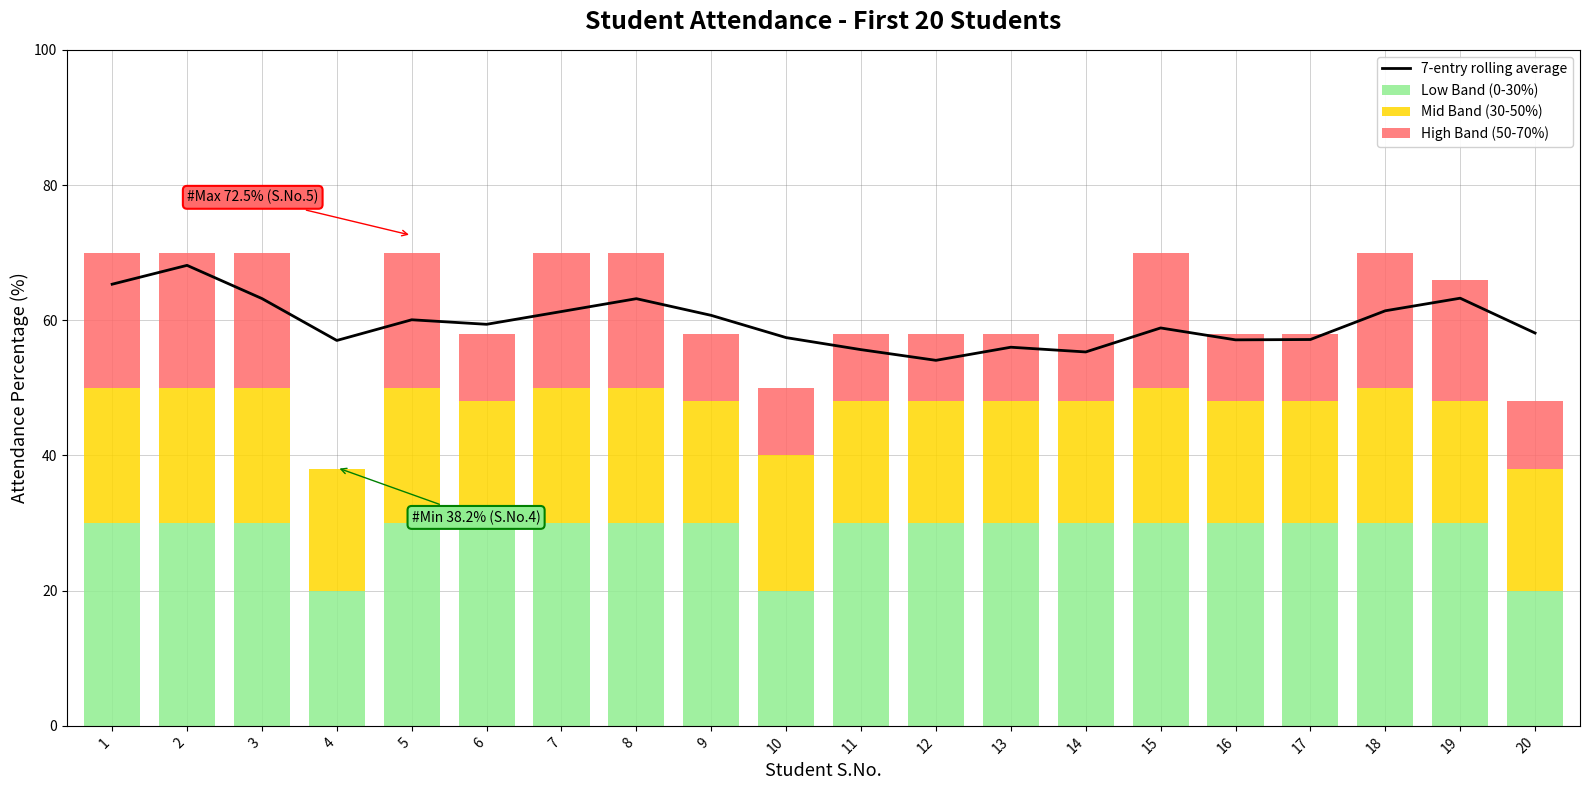

Which series has the largest total across all categories?

7-entry rolling average